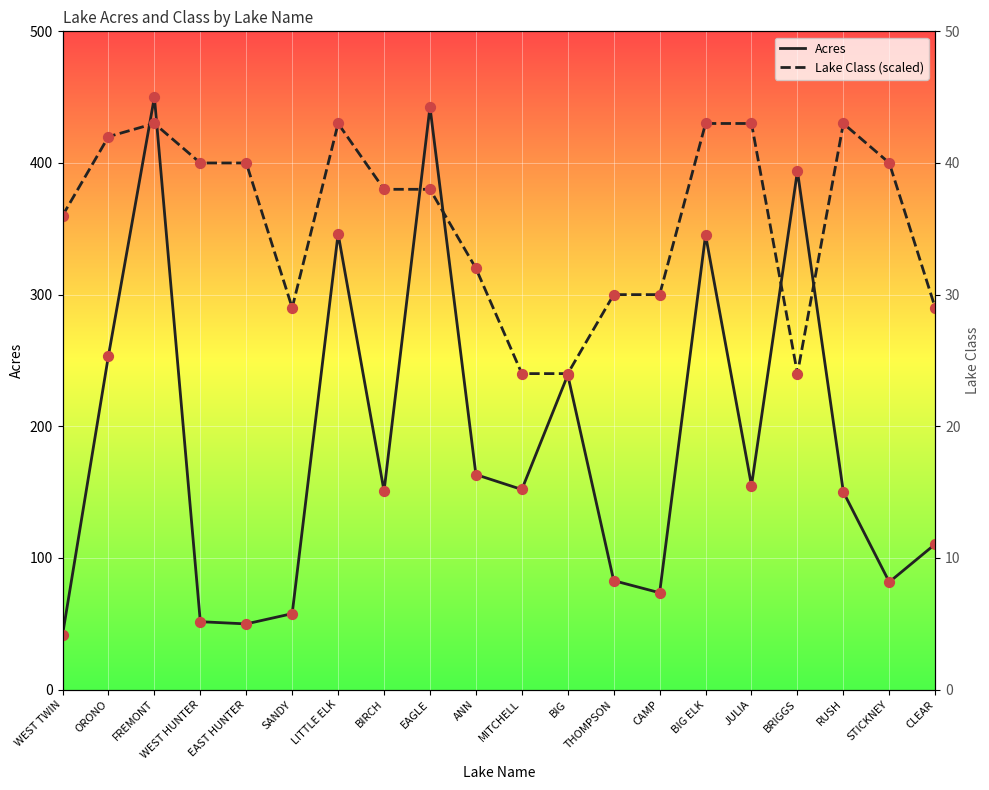

At how many categories does at least one series exceed 93?

20